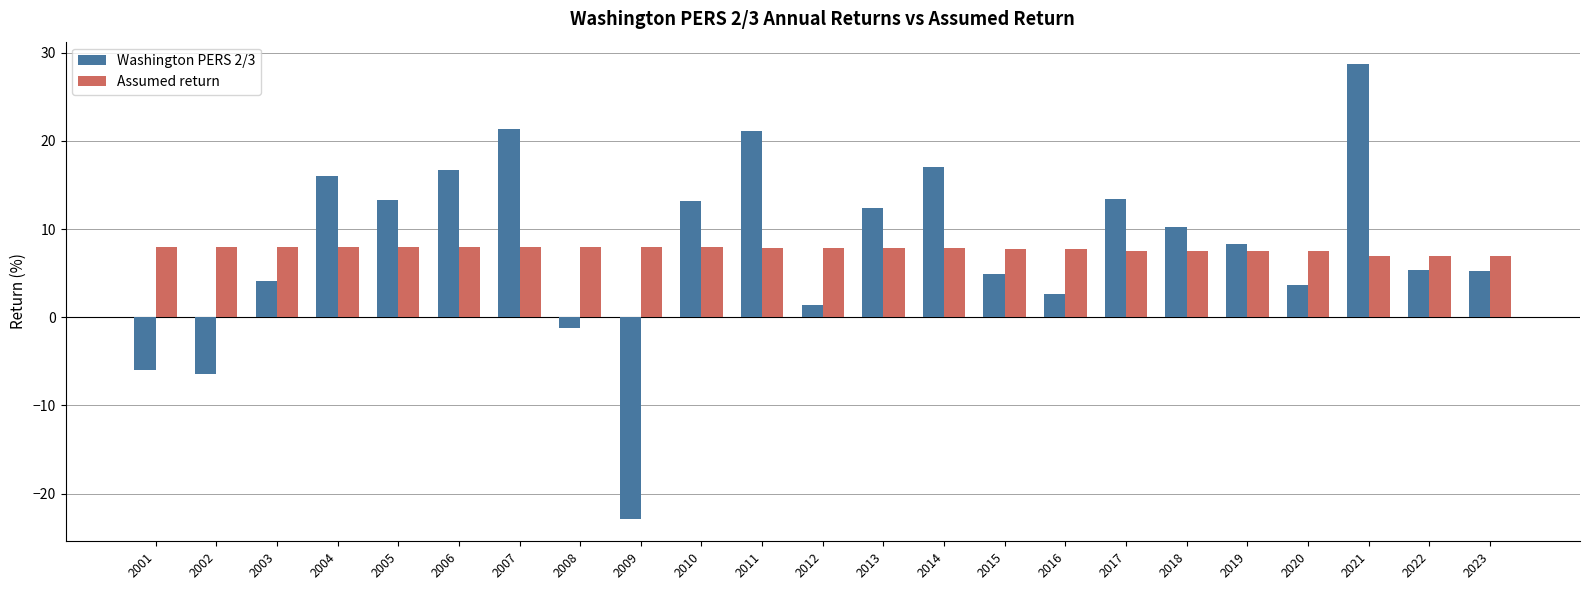

What is the total value across all series at 2023?

12.2